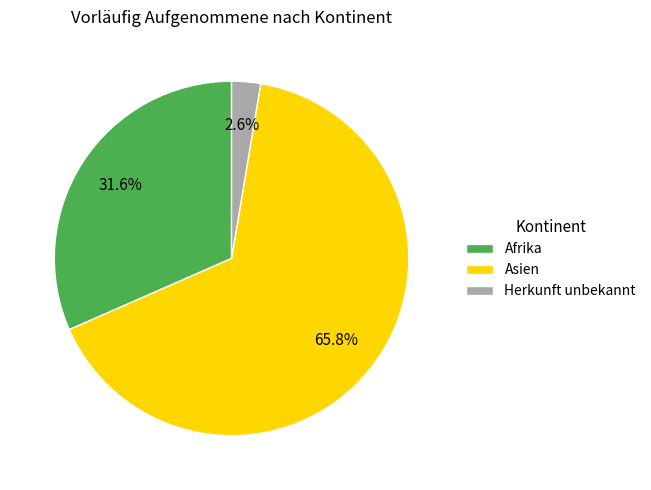

To the nearest percent, what is the difference between the Asien and Herkunft unbekannt slice percentages?

63%